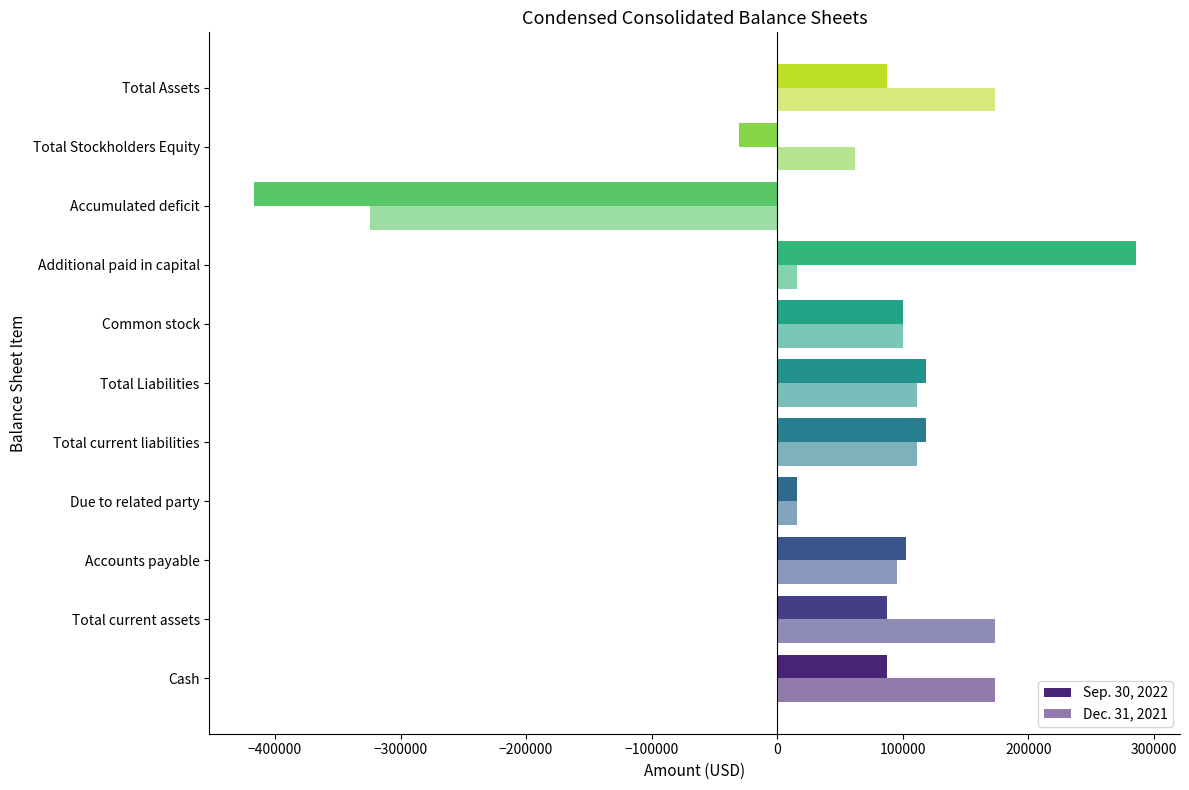

Count the number of data series in this chart.

2